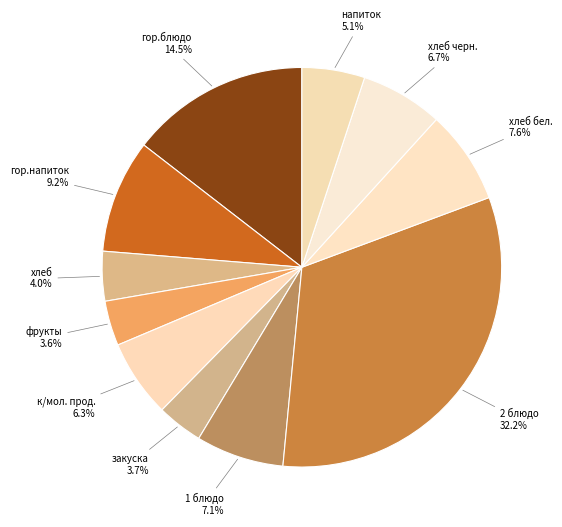

How many slices are in this pie chart?

11